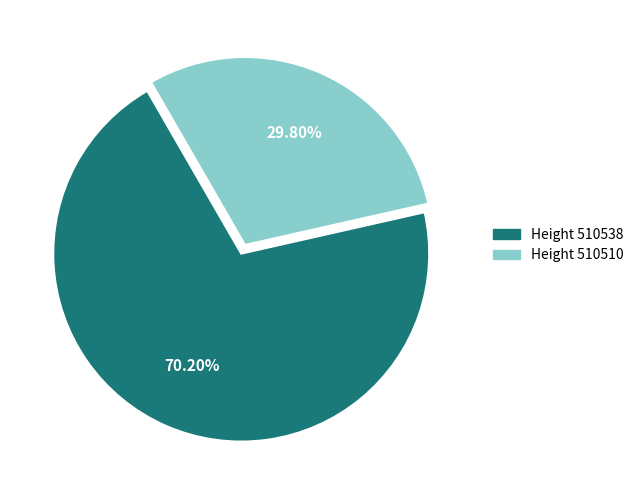

Rank the categories by value from lowest to highest.

Height 510510, Height 510538